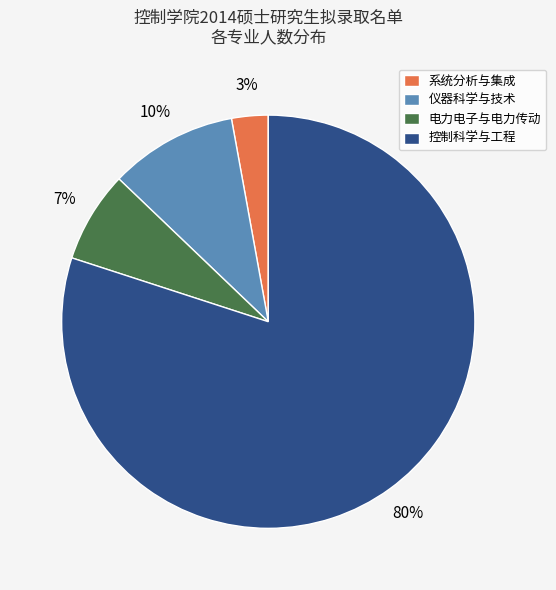

What is the ratio of the value at 电力电子与电力传动 to the value at 仪器科学与技术?

0.7